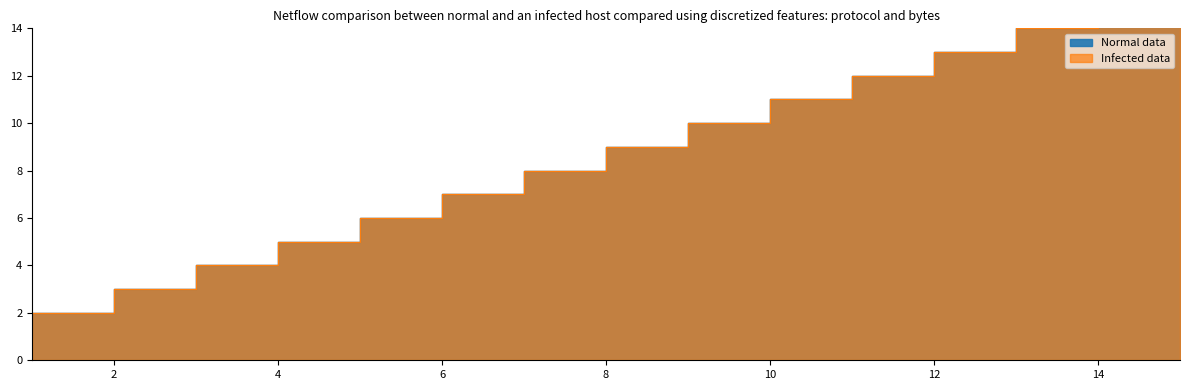

Is the value of Infected data at 14 greater than the value of Normal data at 1?

Yes